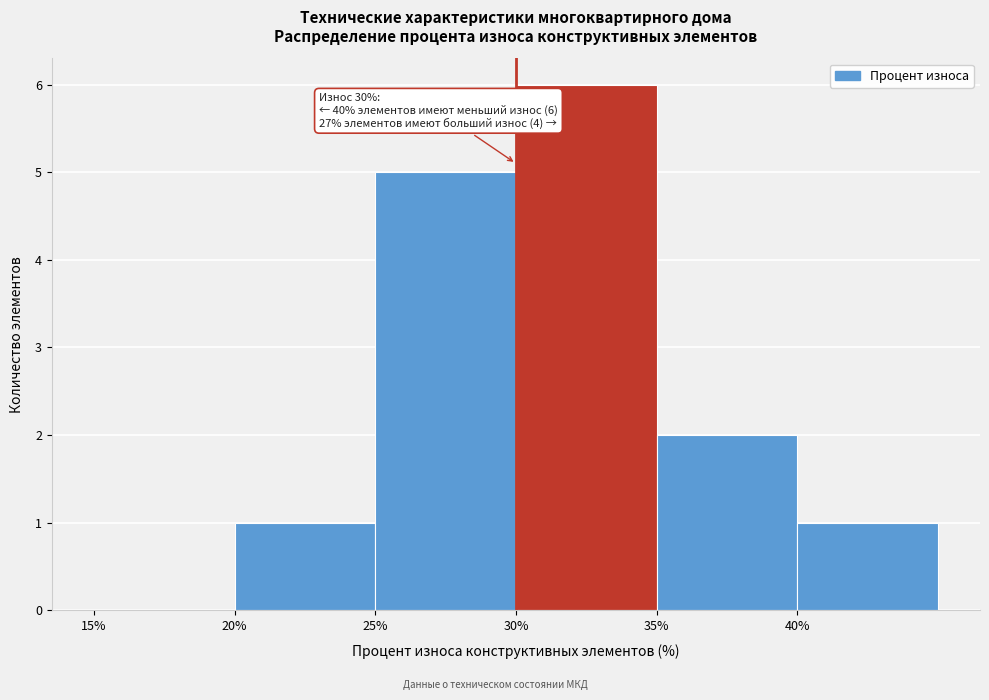

Over which range of the x-axis is the bar tallest?

30 to 35